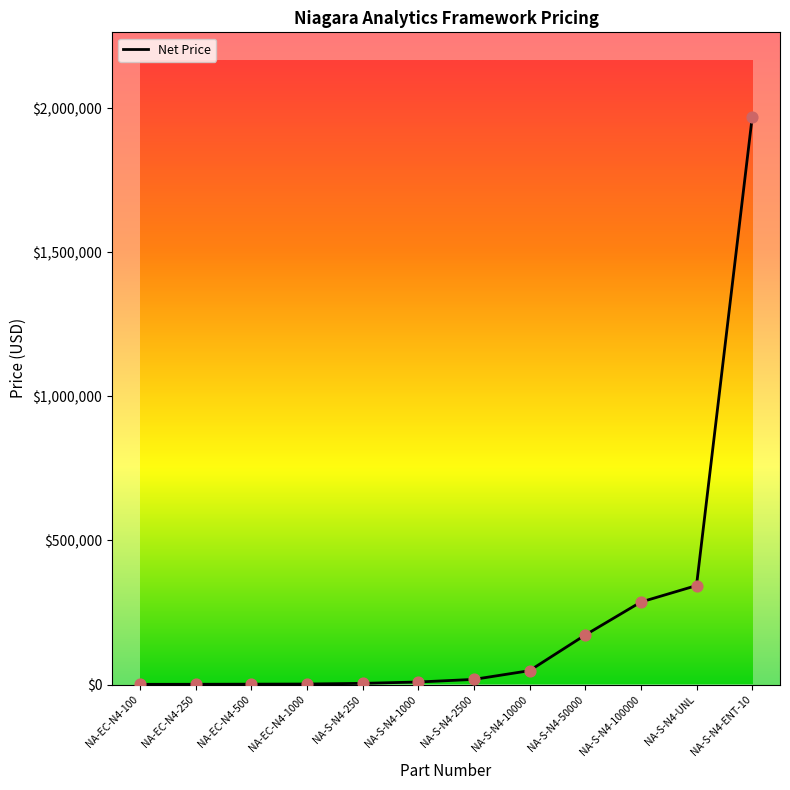

What is the change in value from NA-EC-N4-100 to NA-S-N4-UNL?

+342940